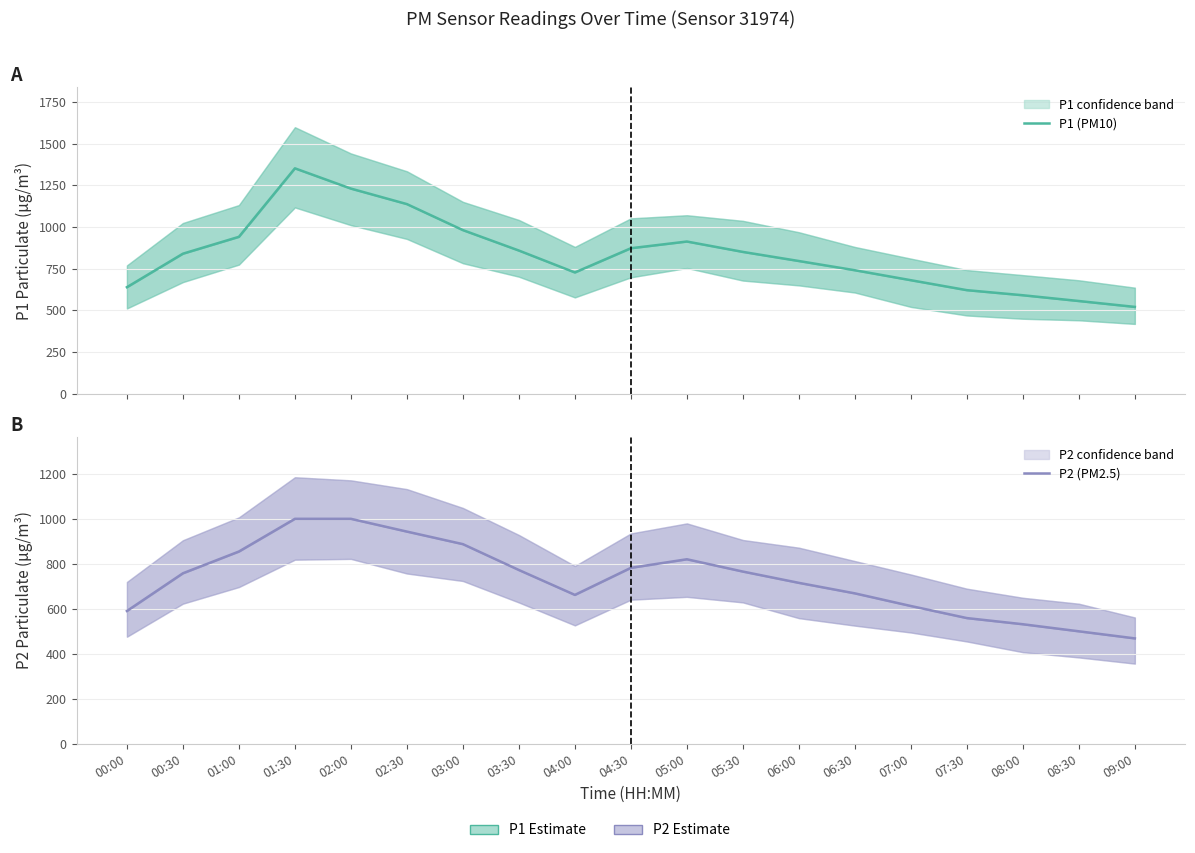

How many data points in P2 (PM2.5) are above 757?

10